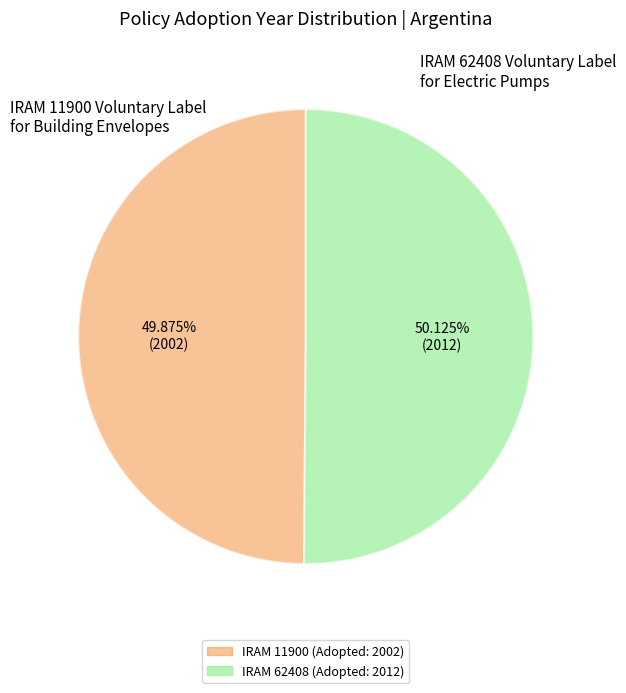

Is there a majority slice in this chart?

Yes